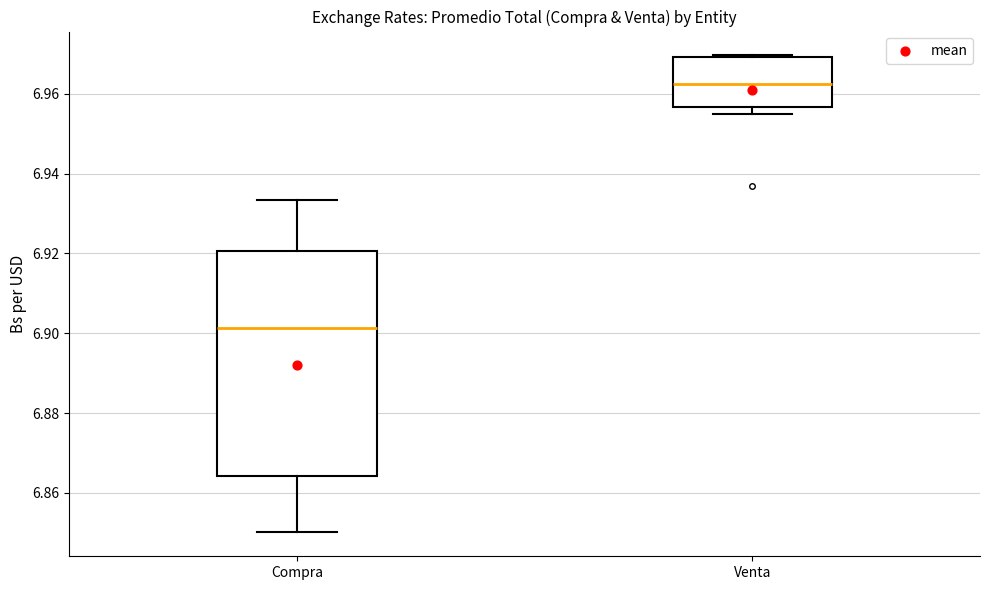

Reading left to right, read every box against the y-axis: the position of its median line, the range the box covers, and the ends of its whiskers. The values are not printed on the chart, so give them approximately, as read against the axis.

Compra: median 6.902, box 6.864 to 6.920, whiskers 6.850 to 6.934
Venta: median 6.962, box 6.956 to 6.970, whiskers 6.954 to 6.970